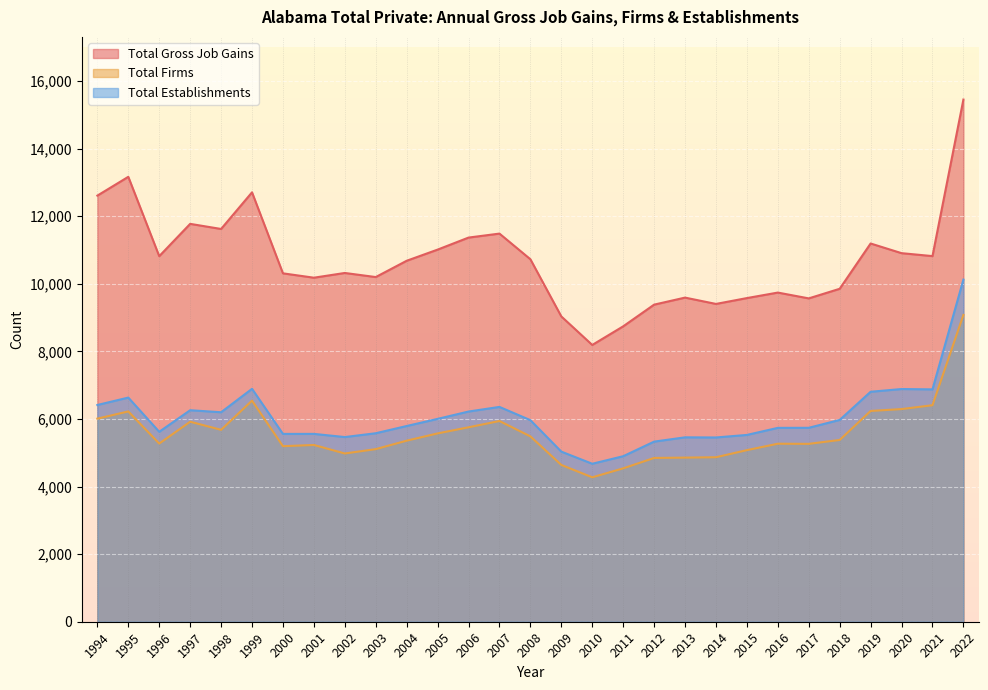

What are all the series names shown in the legend?

Total Gross Job Gains, Total Firms, Total Establishments